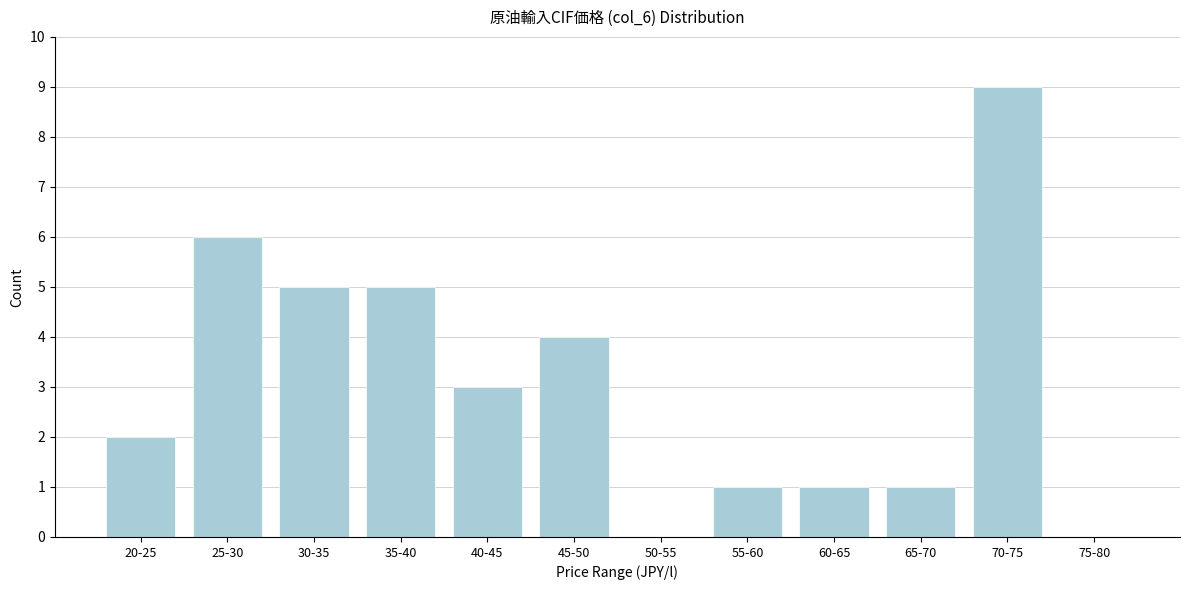

Reading right to left, transcribe all the data shown in this chart.

75-80=0	70-75=9	65-70=1	60-65=1	55-60=1	50-55=0	45-50=4	40-45=3	35-40=5	30-35=5	25-30=6	20-25=2